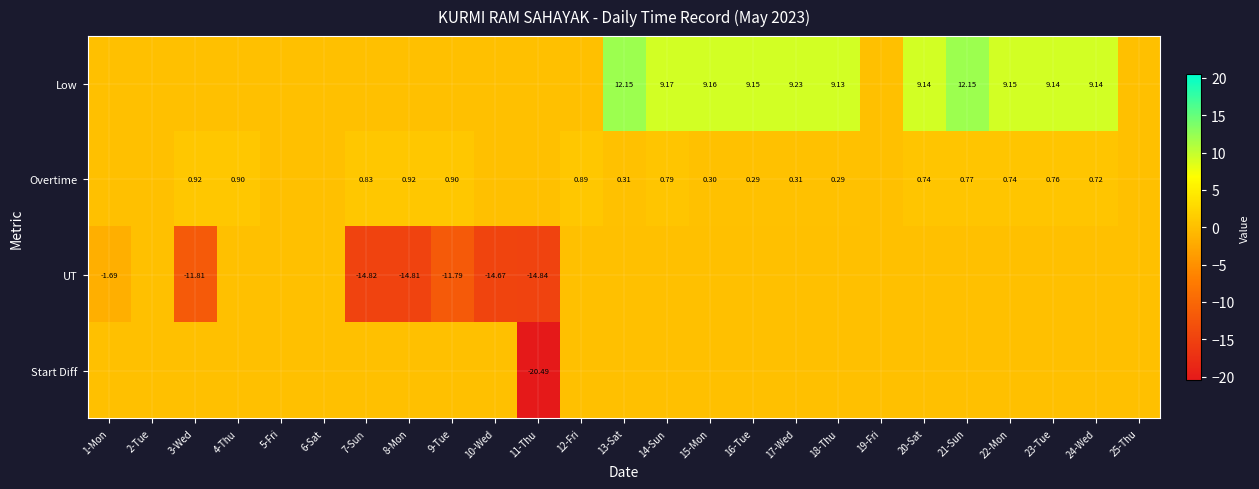

How many values in the UT series are below 0?

7